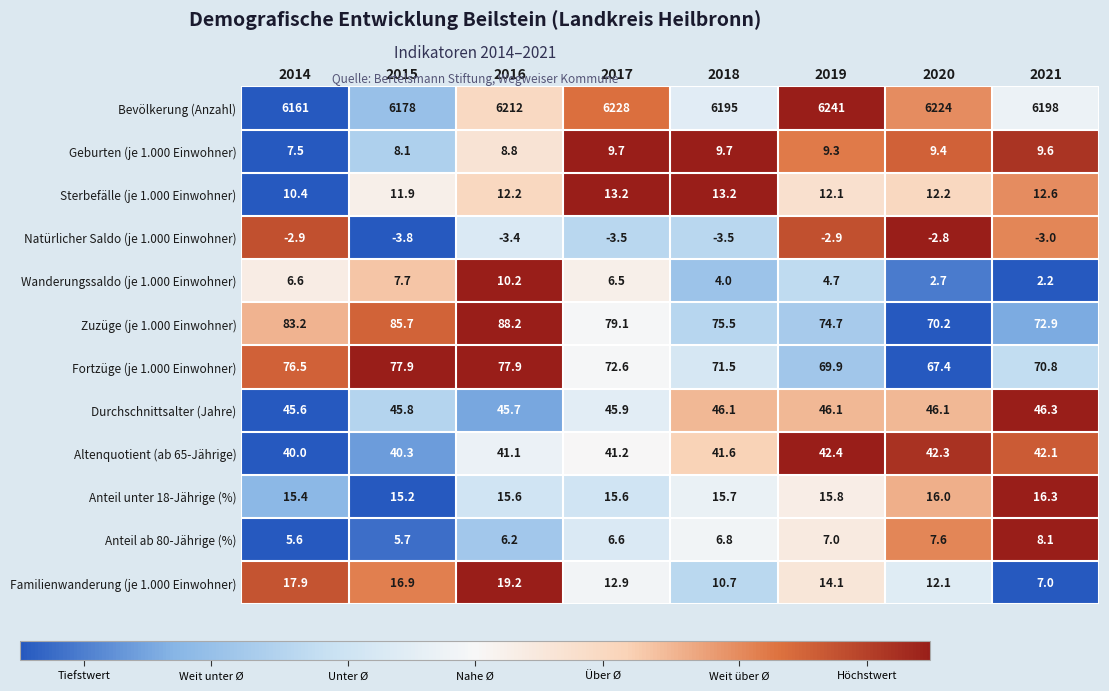

Rank the series by their maximum value, from lowest to highest.

Natürlicher Saldo (je 1.000 Einwohner), Anteil ab 80-Jährige (%), Geburten (je 1.000 Einwohner), Wanderungssaldo (je 1.000 Einwohner), Sterbefälle (je 1.000 Einwohner), Anteil unter 18-Jährige (%), Familienwanderung (je 1.000 Einwohner), Altenquotient (ab 65-Jährige), Durchschnittsalter (Jahre), Fortzüge (je 1.000 Einwohner), Zuzüge (je 1.000 Einwohner), Bevölkerung (Anzahl)